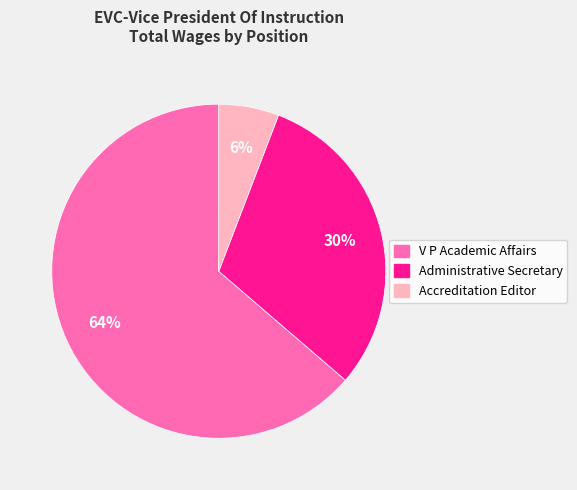

What is the largest slice in the pie chart?

V P Academic Affairs